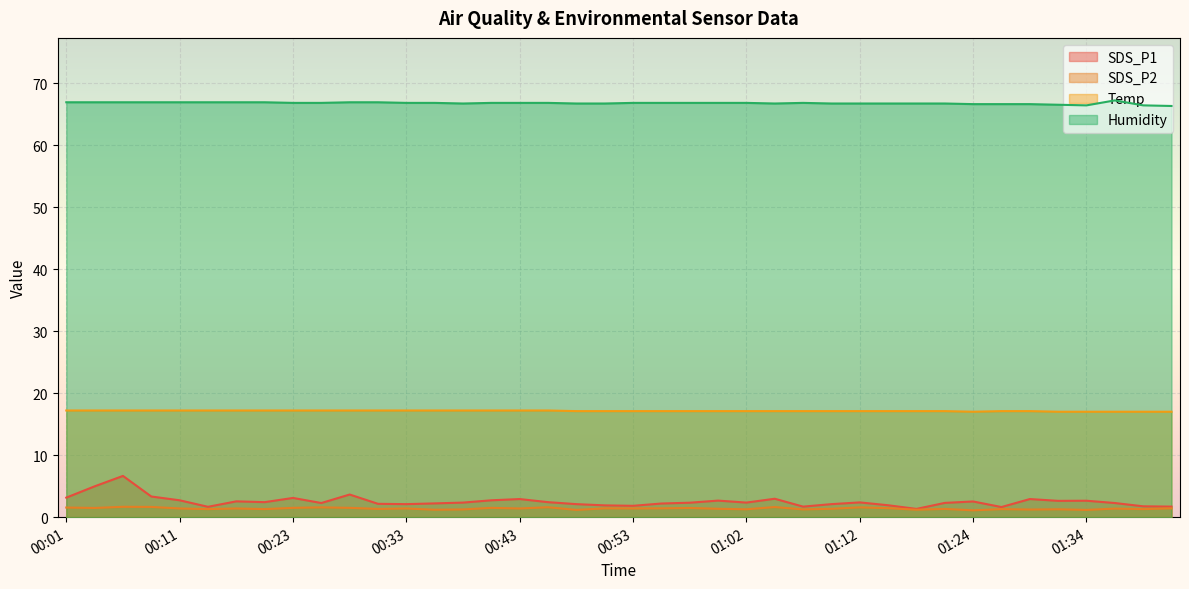

What is the label of the 1st point from the right?

01:42